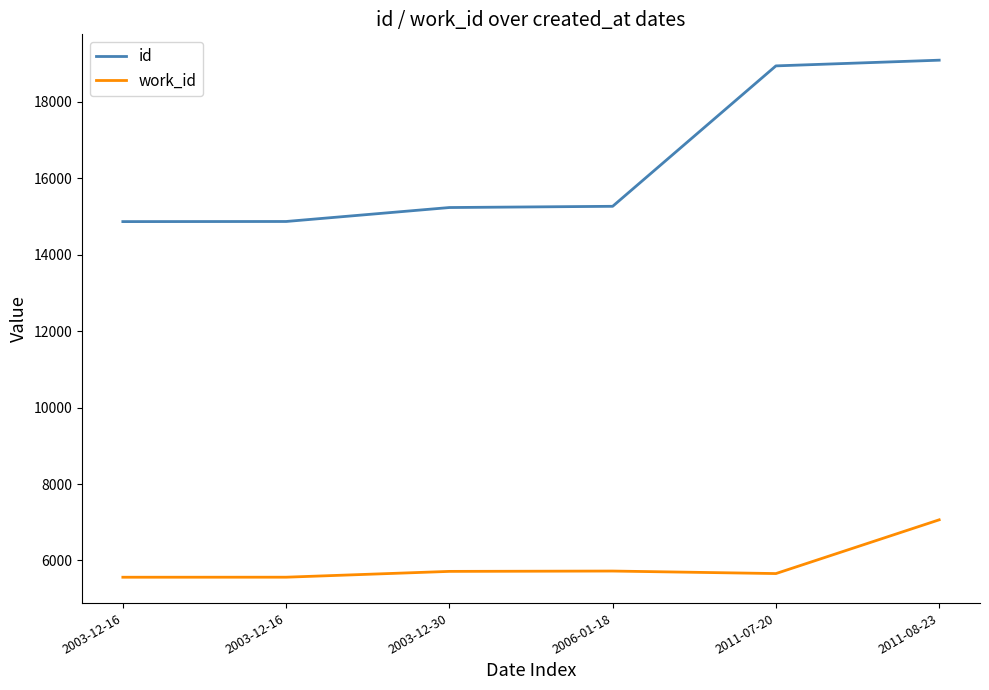

Between 2003-12-16 and 2003-12-30, which is larger?

2003-12-30